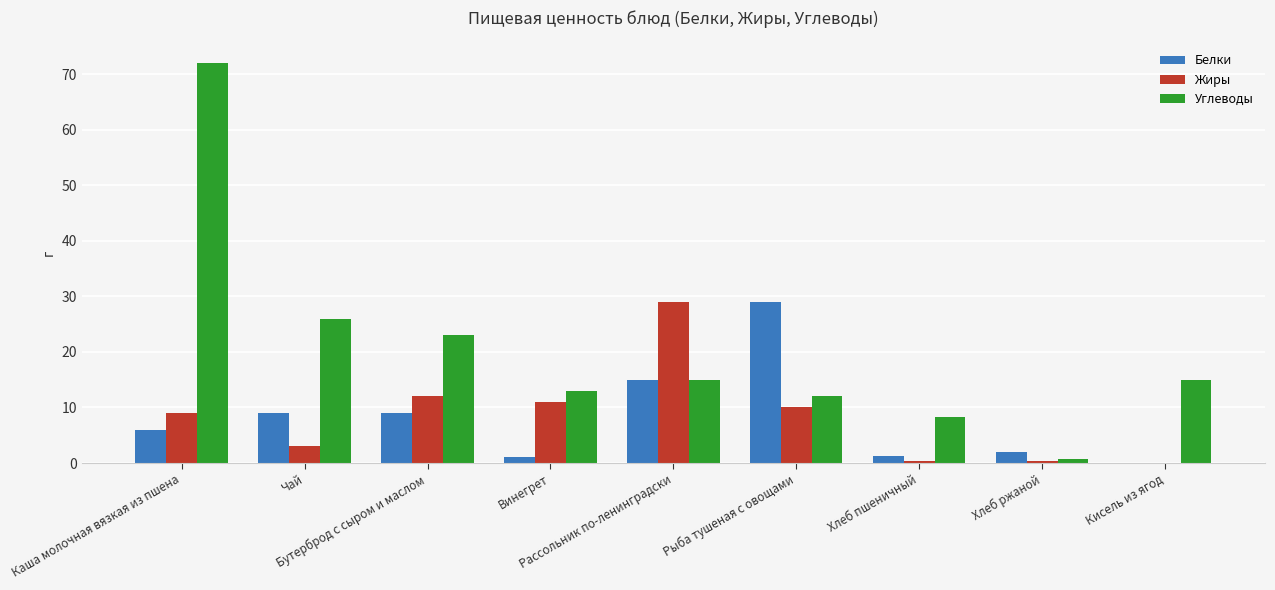

What is the sum of all Жиры values?

74.8